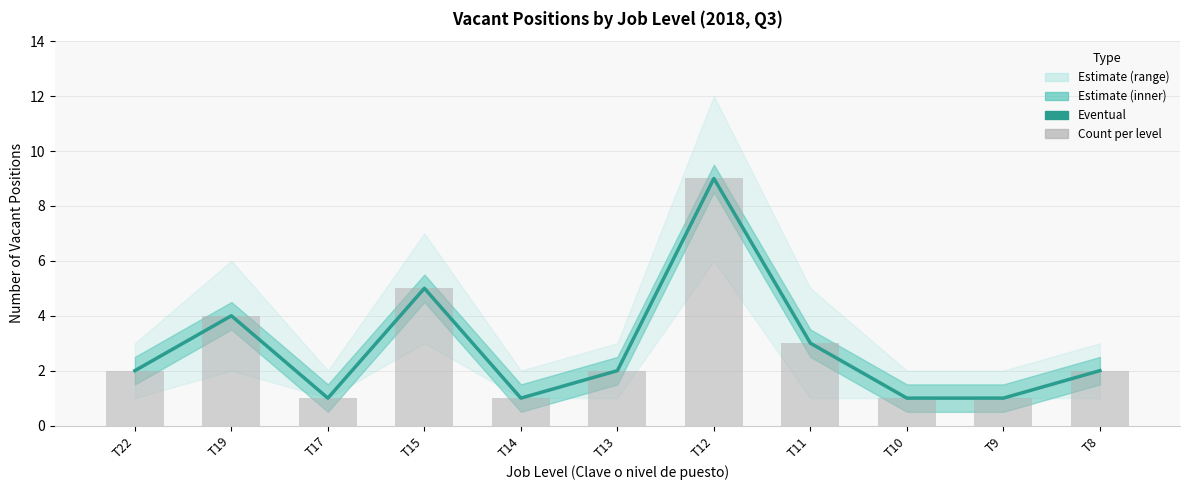

The value of Count per level at T17 is 1. True or false?

False